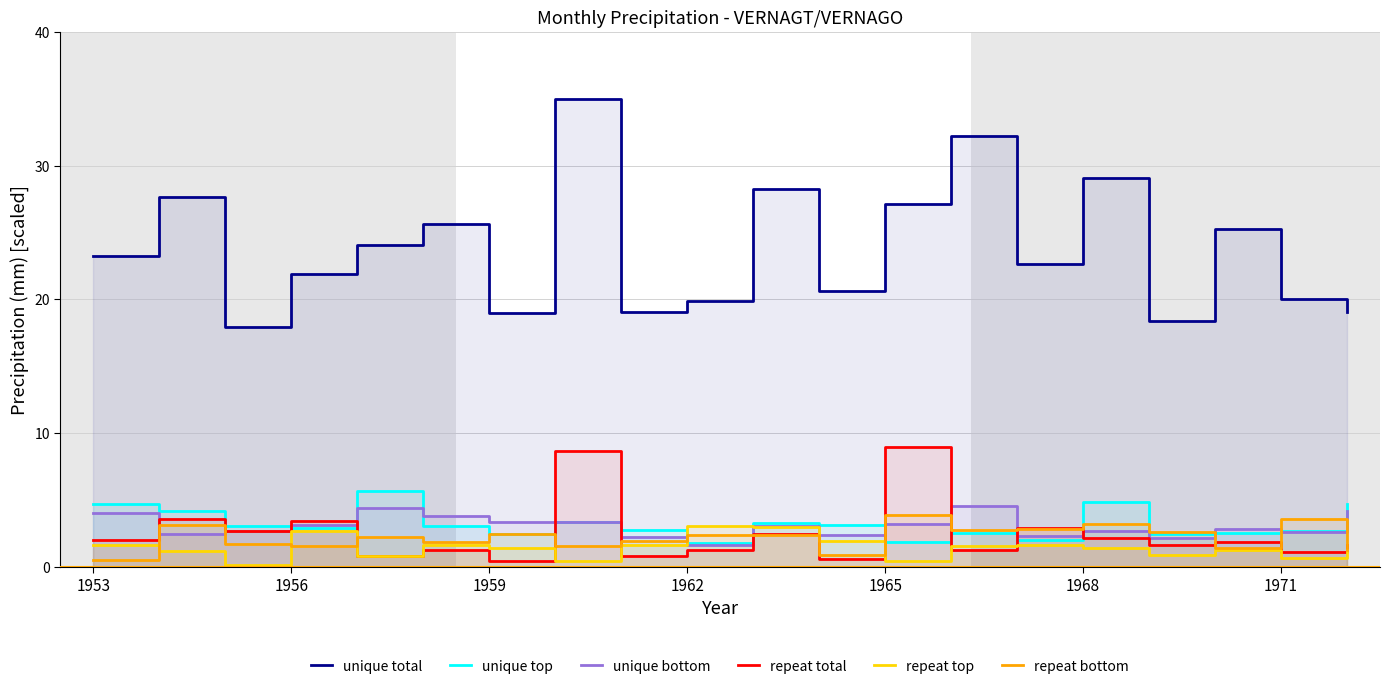

Rank the series at 1971 from lowest to highest value.

repeat top, repeat total, unique bottom, unique top, repeat bottom, unique total